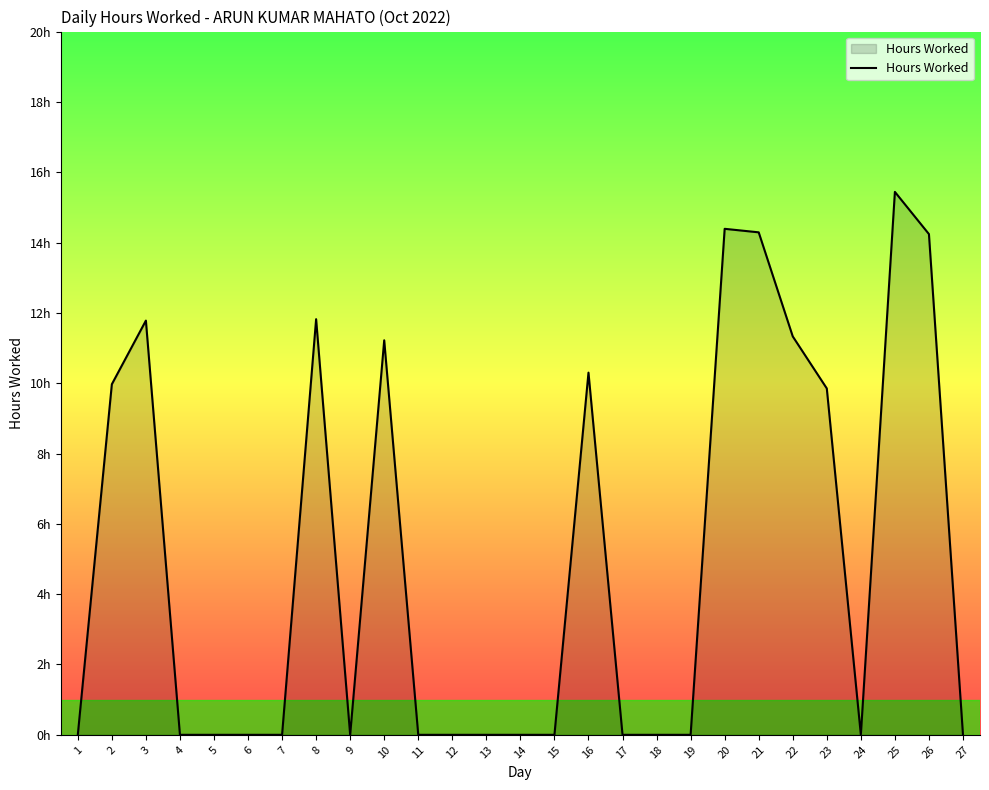

True or false: the data has more than 1 interior local peaks.

True